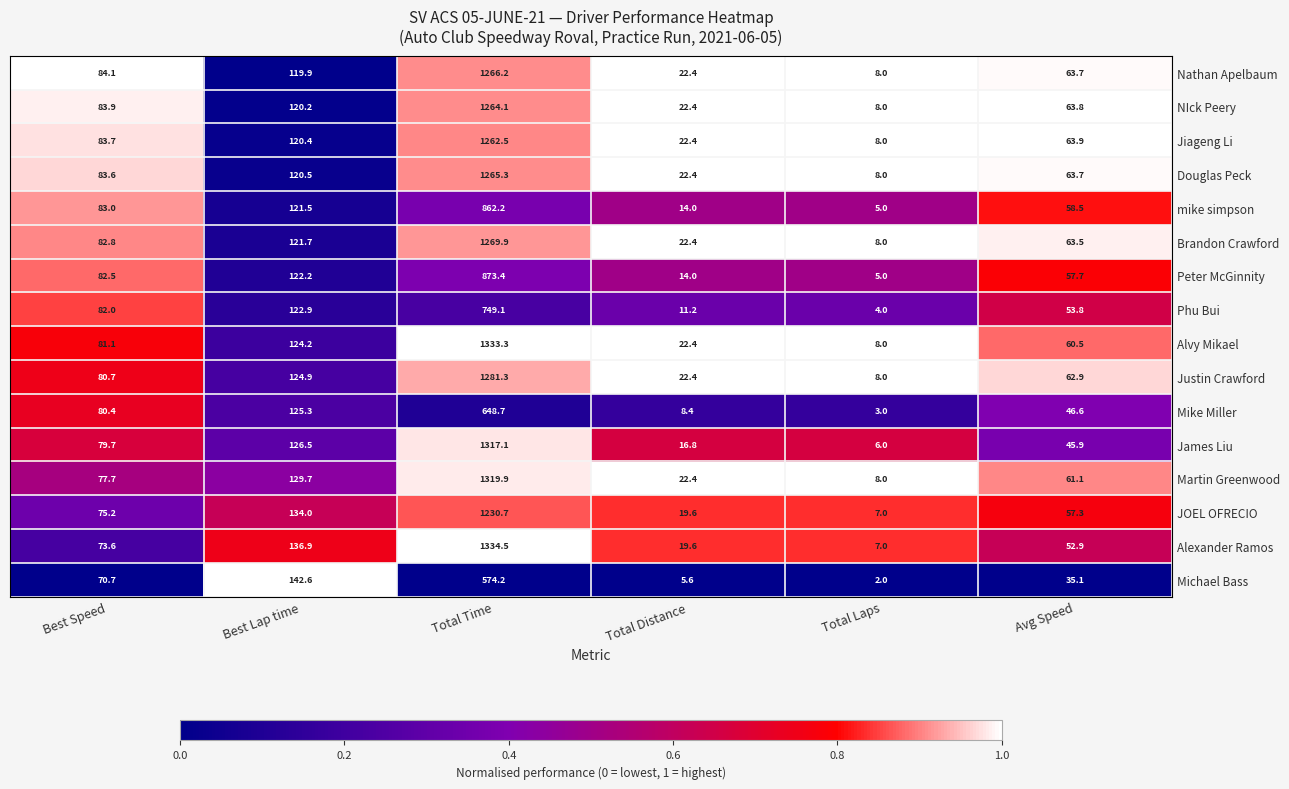

Which category has the highest value across all series?

Total Time